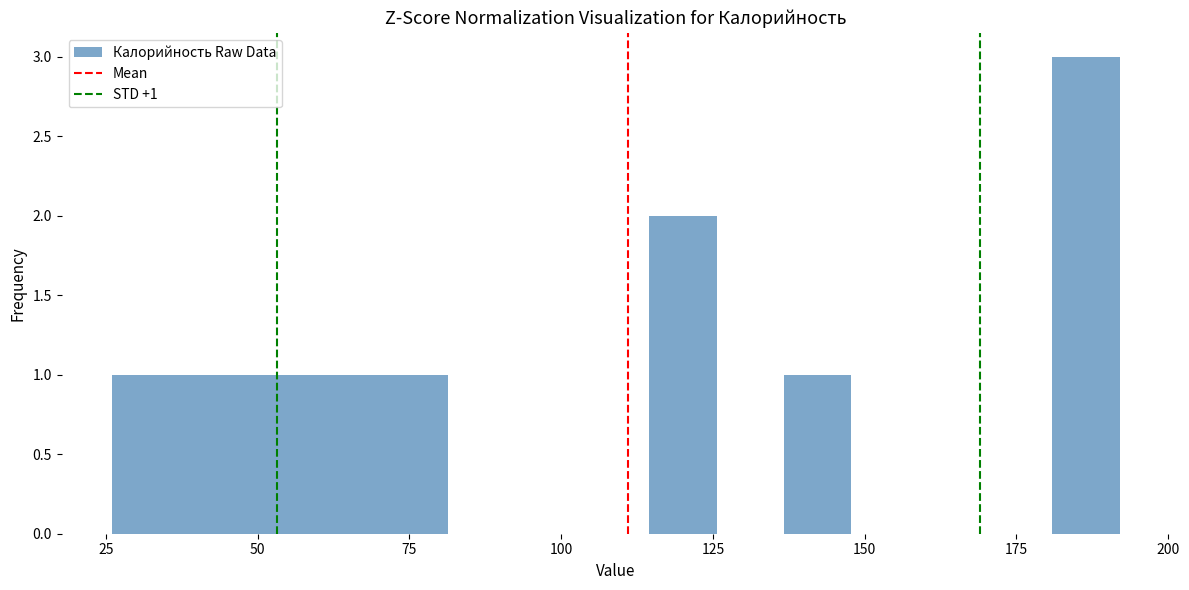

Read against the x-axis, roughly where is the centre of the tallest bar?

185